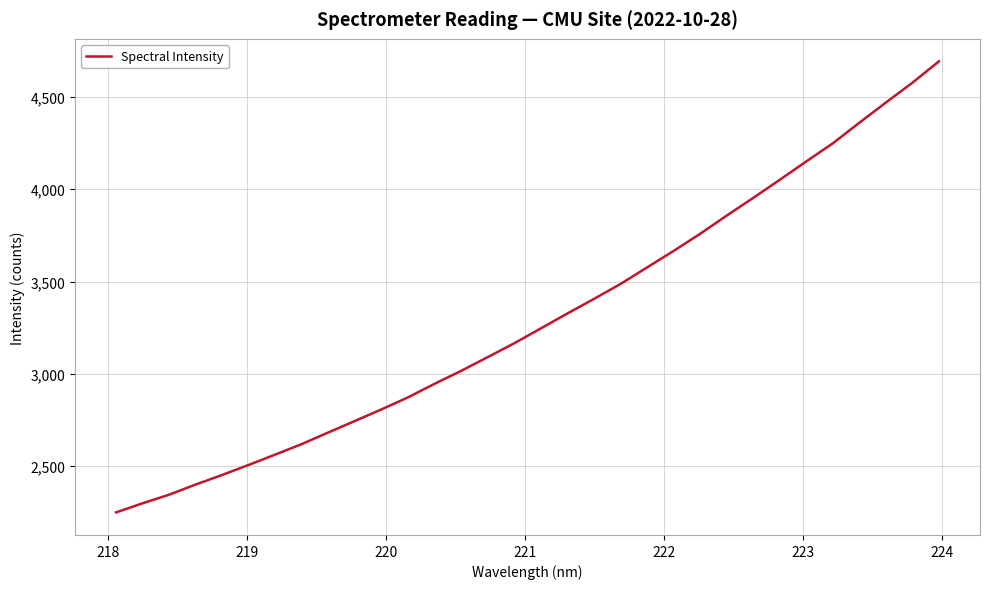

What is the greatest value displayed?

4691.9